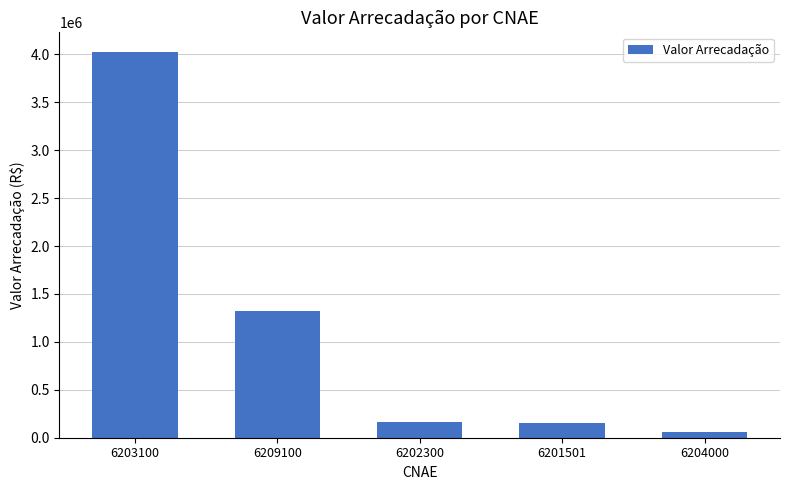

What is the average value?

1144910.0